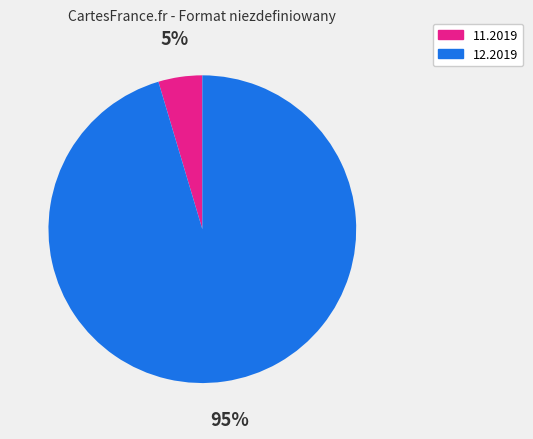

Does any single category account for the majority?

Yes